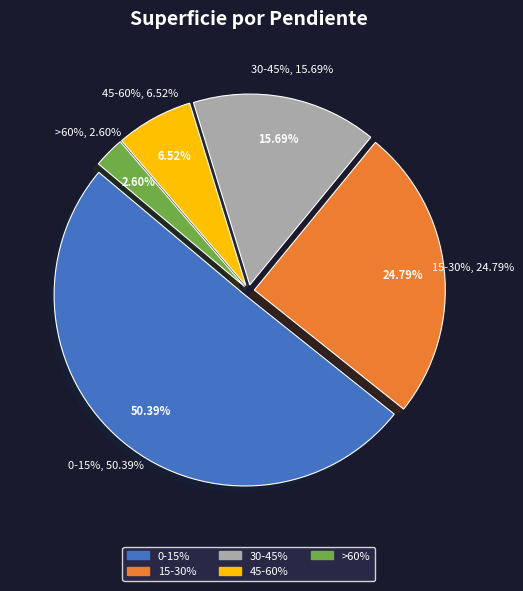

What is the ratio of the value at 15-30% to the value at 45-60%?

3.8